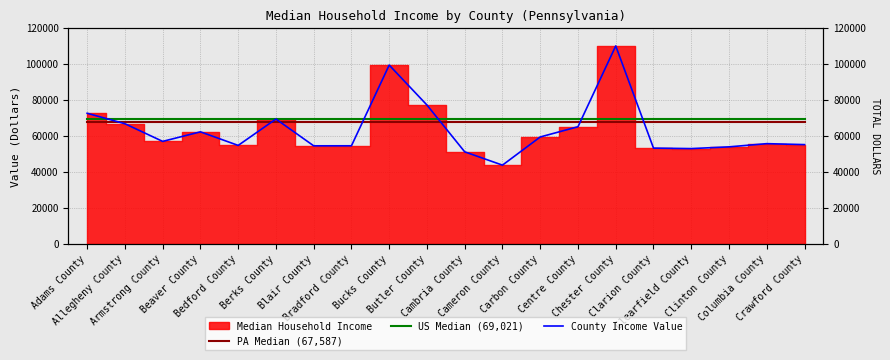

Does the chart have visible grid lines?

Yes